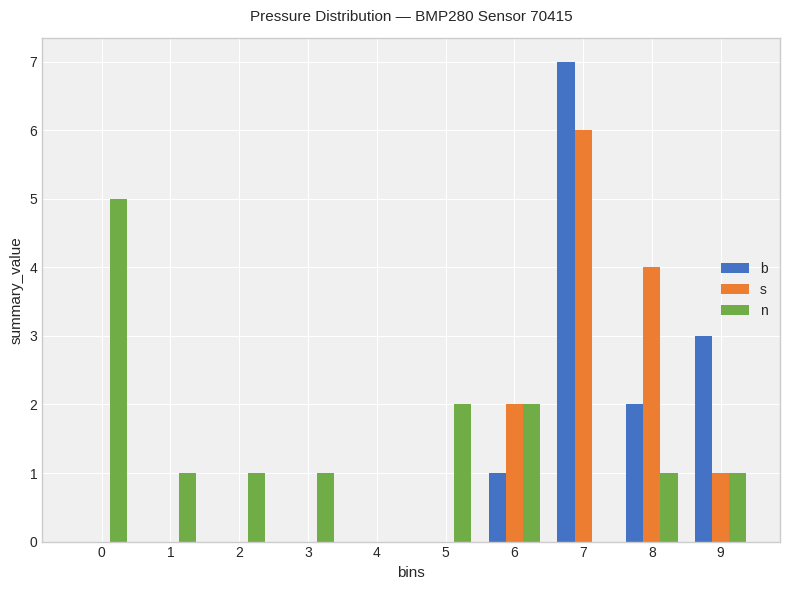

Reading right to left, extract all data points from this chart.

b: 9=3	8=2	7=7	6=1	5=0	4=0	3=0	2=0	1=0	0=0
s: 9=1	8=4	7=6	6=2	5=0	4=0	3=0	2=0	1=0	0=0
n: 9=1	8=1	7=0	6=2	5=2	4=0	3=1	2=1	1=1	0=5